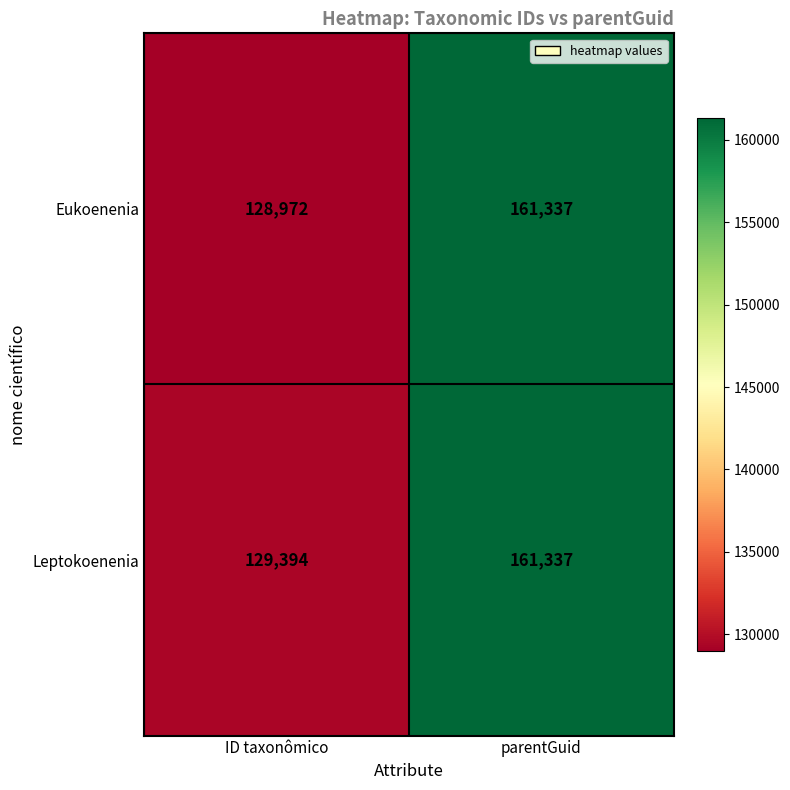

What is the average value of the Leptokoenenia series?

145366